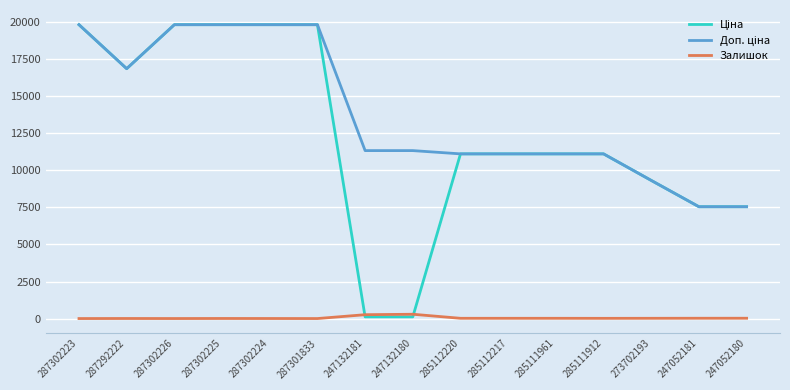

How many lines are shown in the chart?

3